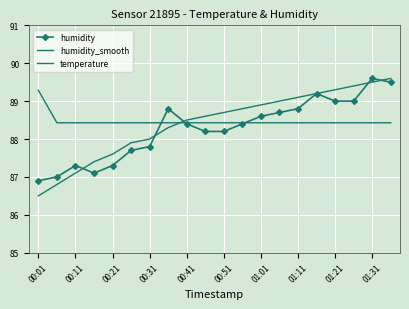

Which series has the widest spread of values?

humidity_smooth